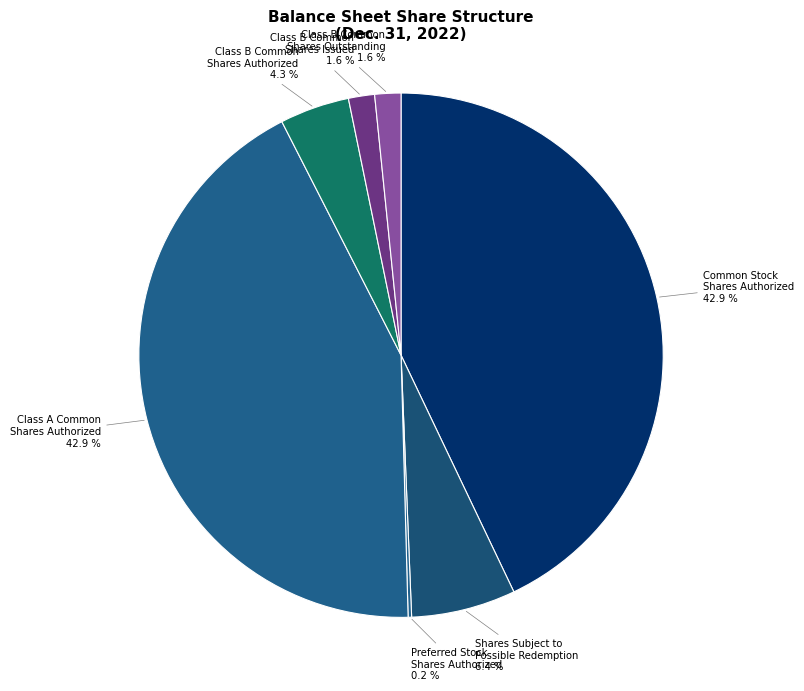

Between Class A Common Shares Authorized and Shares Subject to Possible Redemption, which is larger?

Class A Common Shares Authorized